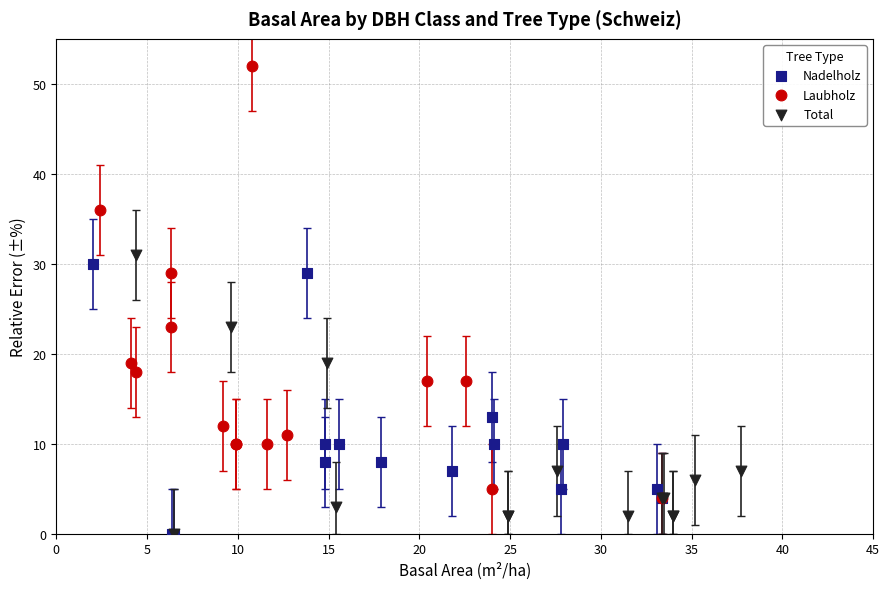

Which series has the largest Y range (max minus min)?

Laubholz